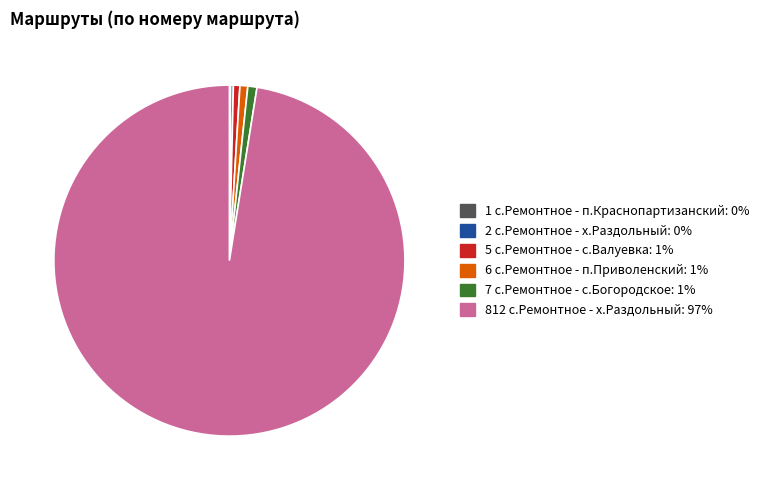

True or false: 6 с.Ремонтное - п.Приволенский accounts for 11% of the total.

False